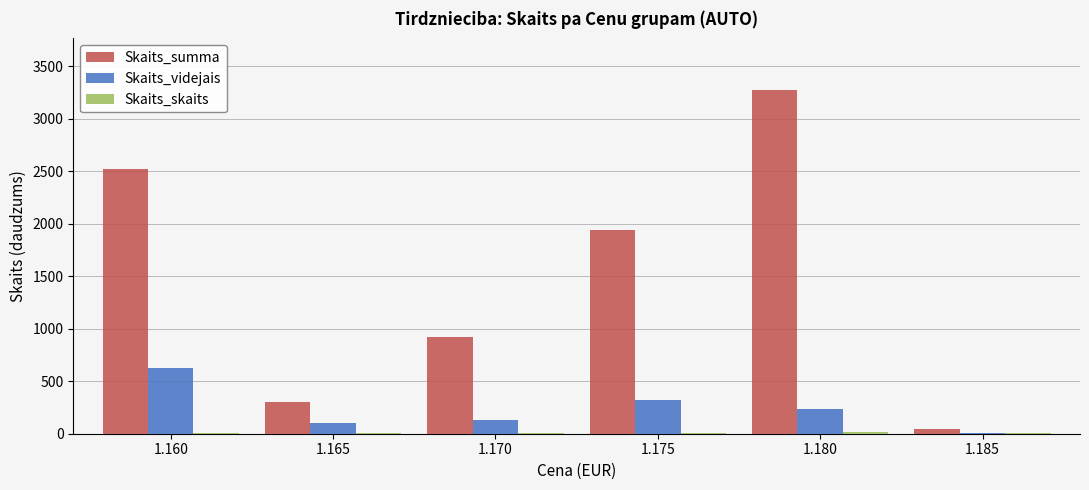

At which label is Skaits_summa closest to 1657?

1.175